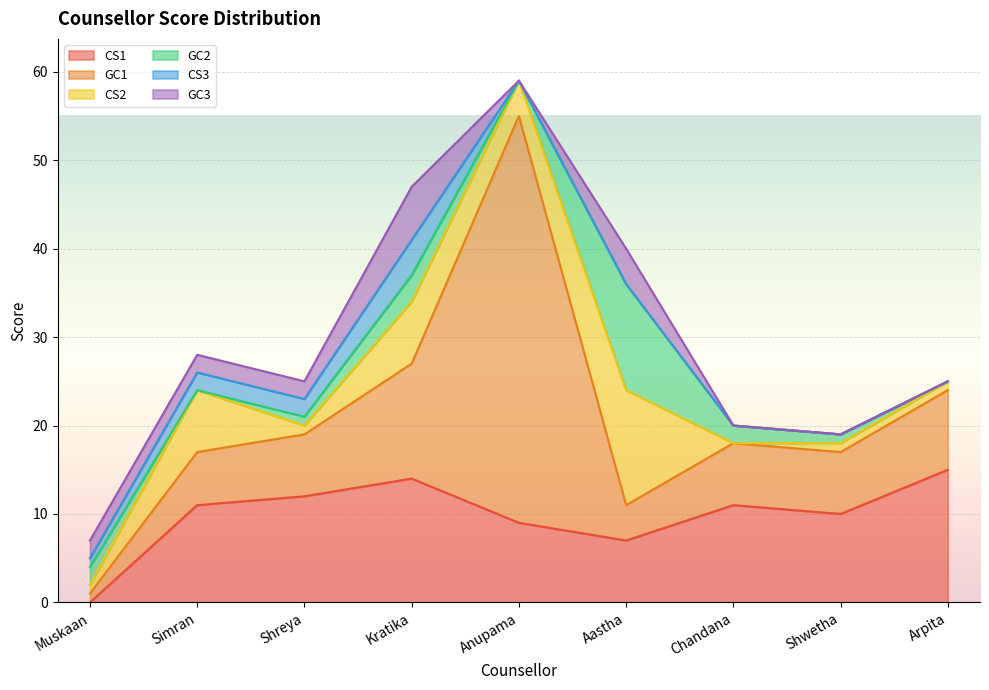

Which series has the largest total across all categories?

GC1